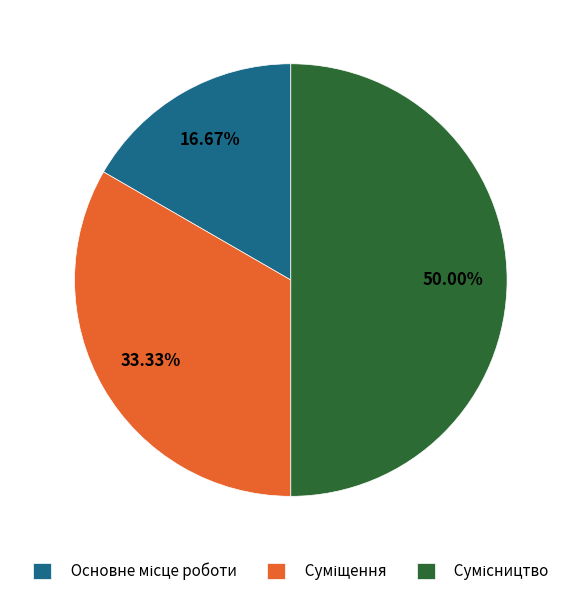

How many slices are in this pie chart?

3